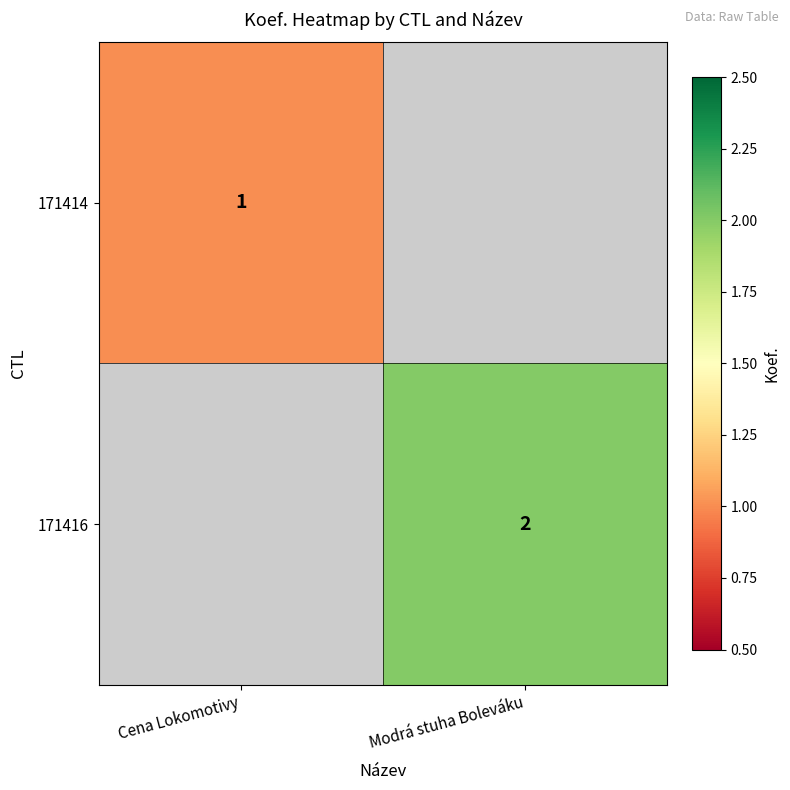

The value of 171416 at Modrá stuha Boleváku is 2. True or false?

True